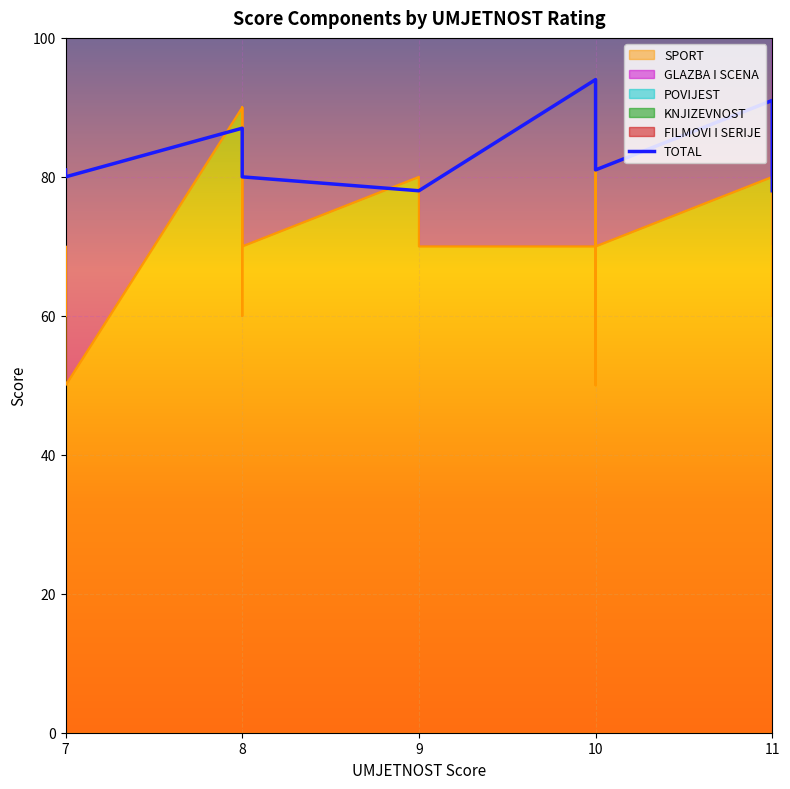

What is the sum of all values?

1682